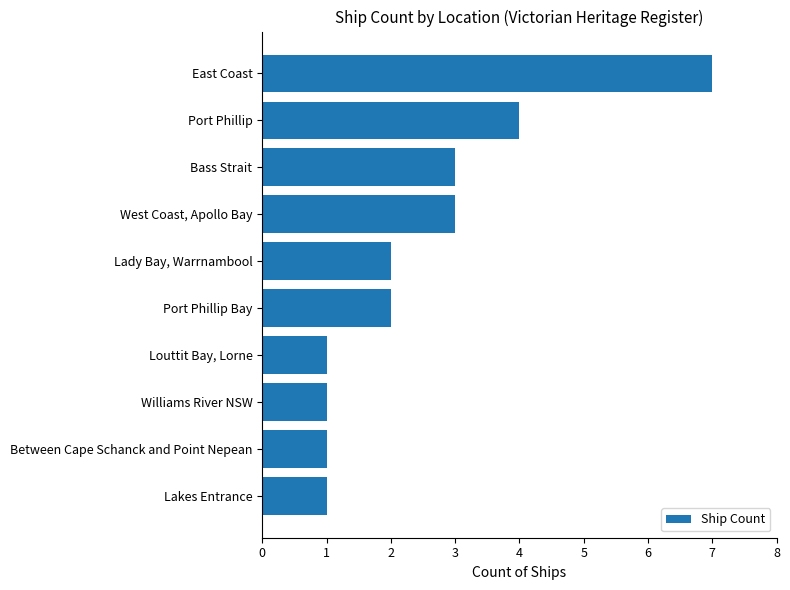

The value at Lakes Entrance is 2. True or false?

False